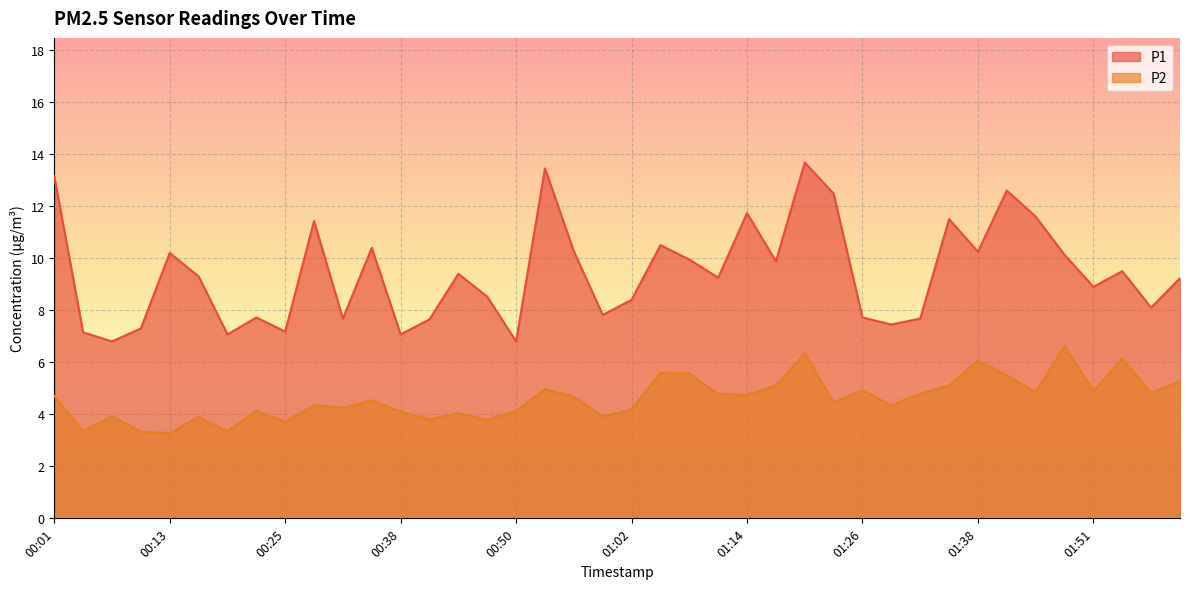

True or false: P2 has more than 0 interior local peaks.

True